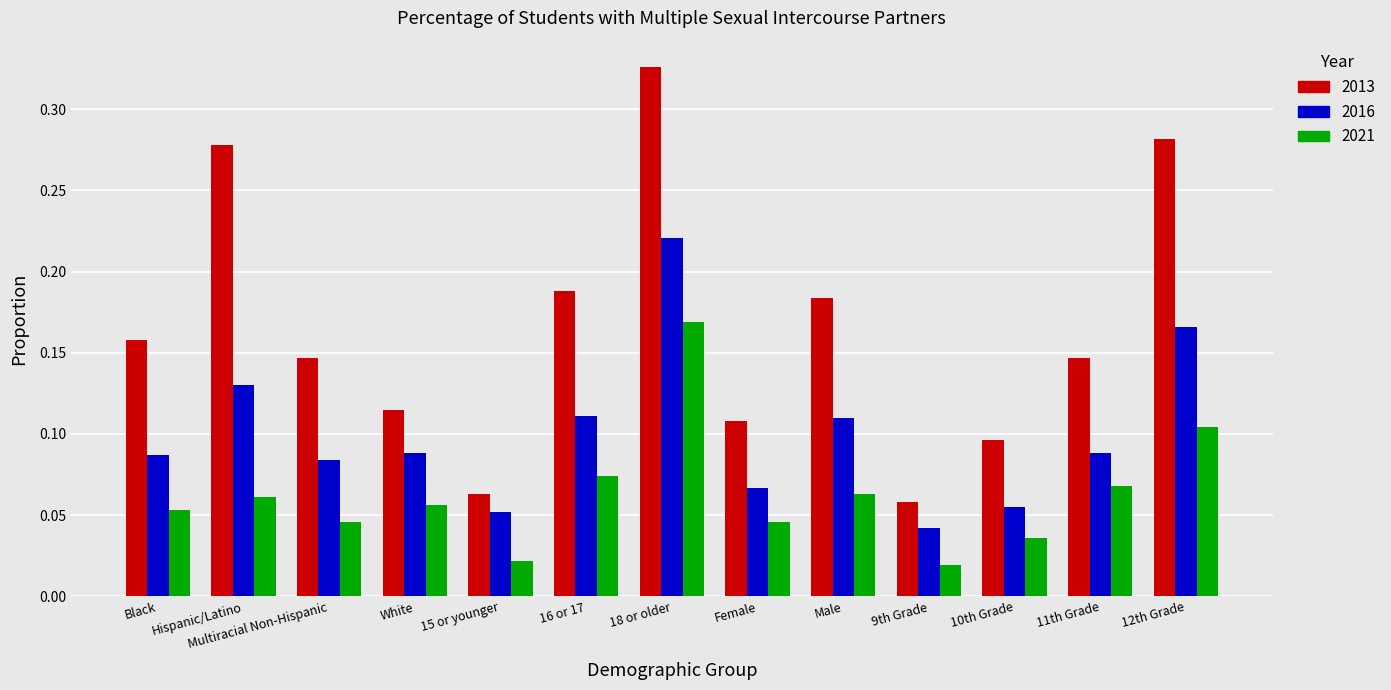

At which category does the chart reach its minimum across all series?

9th Grade